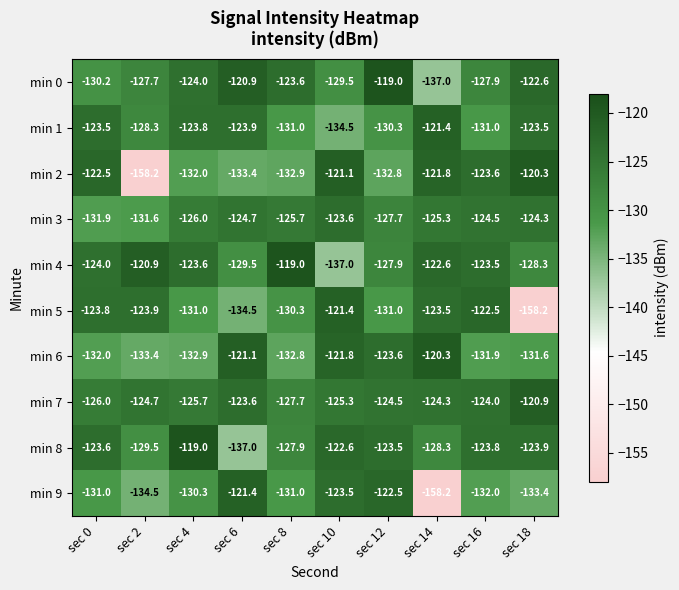

What is the total value across all series at sec 18?

-1287.0